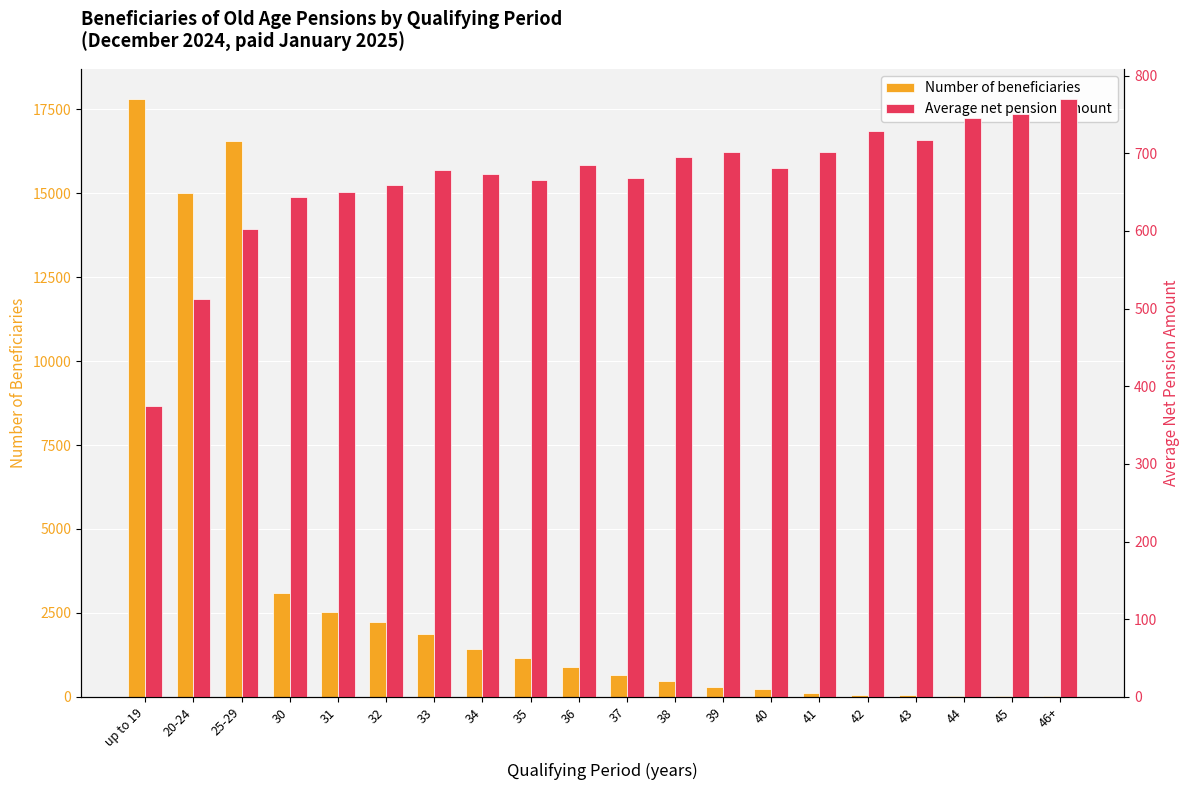

What is the maximum value for Average net pension amount?

770.0